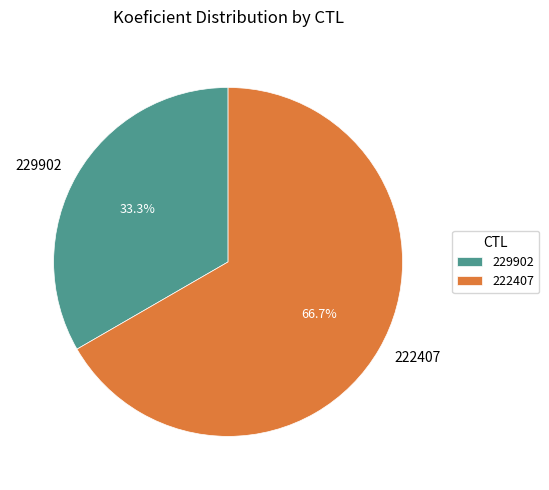

To the nearest percent, what is the combined percentage of 229902 and 222407?

100%